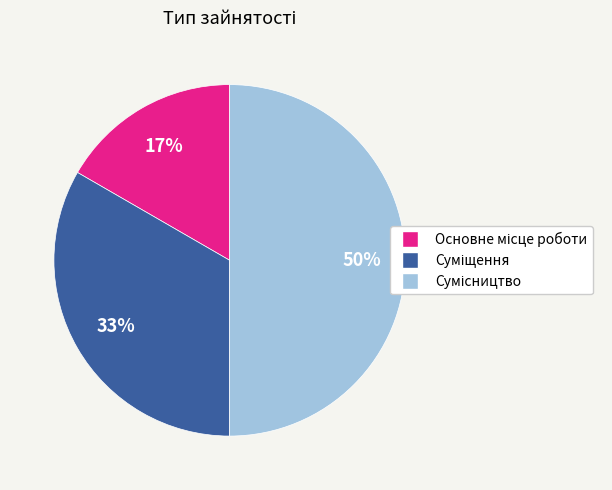

To the nearest percent, what is the difference between the largest and smallest slice percentages?

33%